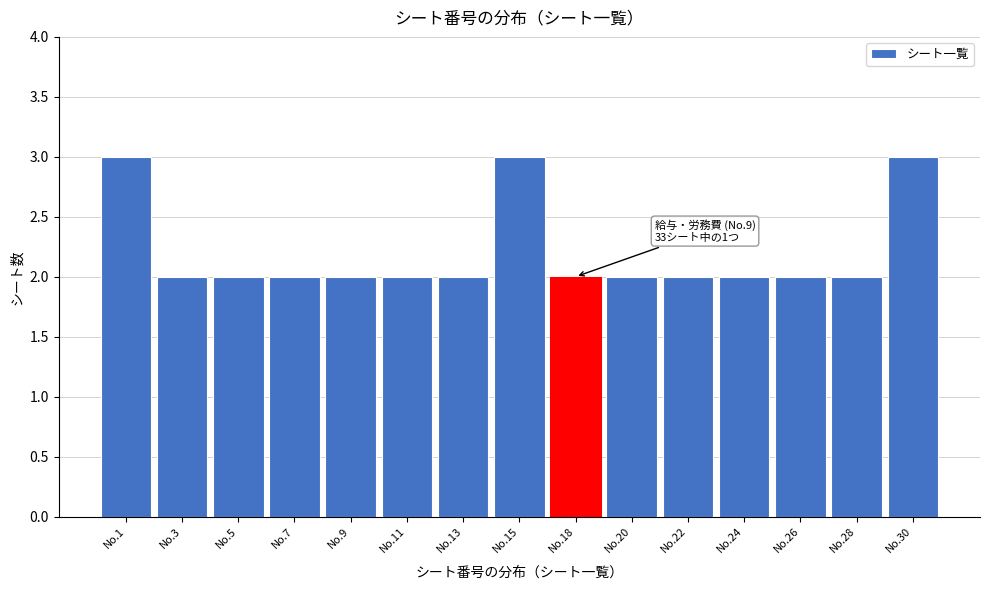

Reading right to left, list all the values displayed in this chart.

No.30=3	No.28=2	No.26=2	No.24=2	No.22=2	No.20=2	No.18=2	No.15=3	No.13=2	No.11=2	No.9=2	No.7=2	No.5=2	No.3=2	No.1=3